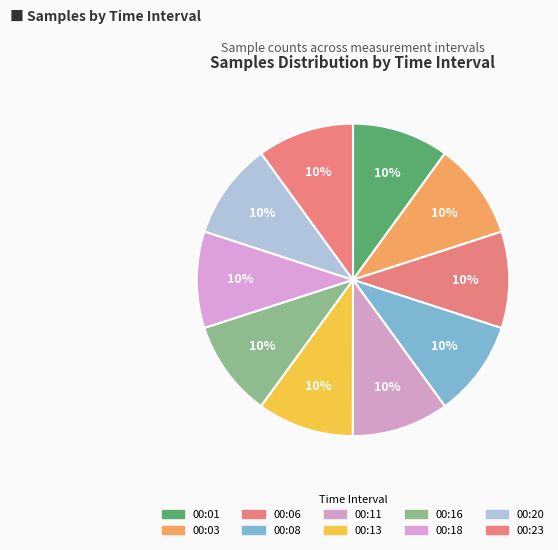

The 00:11 slice represents 4% of the pie. True or false?

False